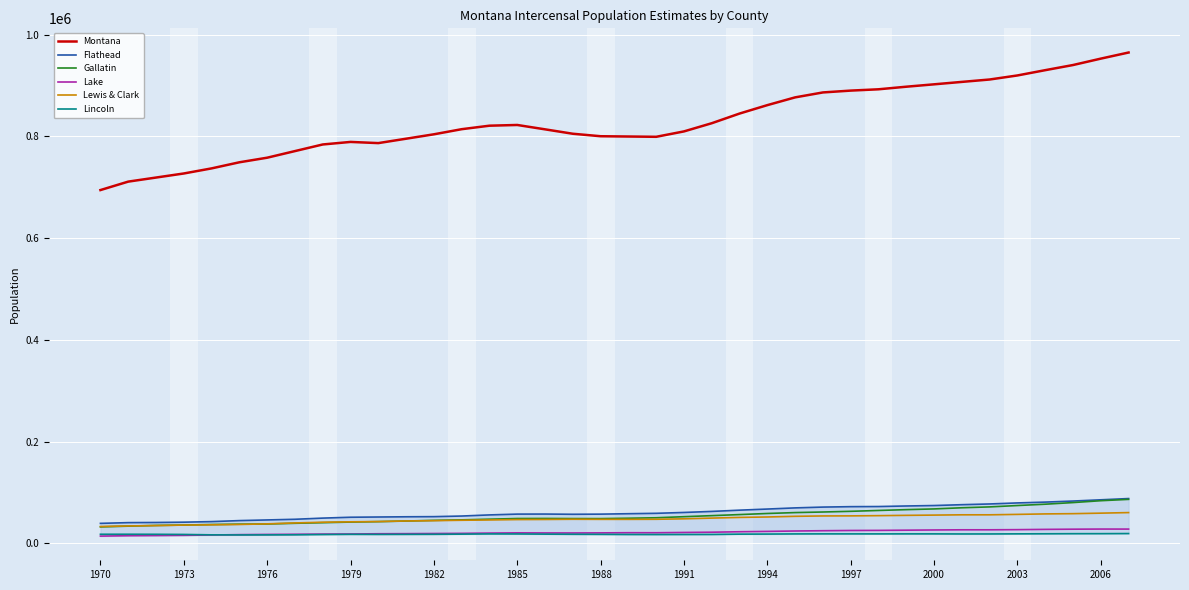

The value of Lewis & Clark at 1970 is 33281. True or false?

True